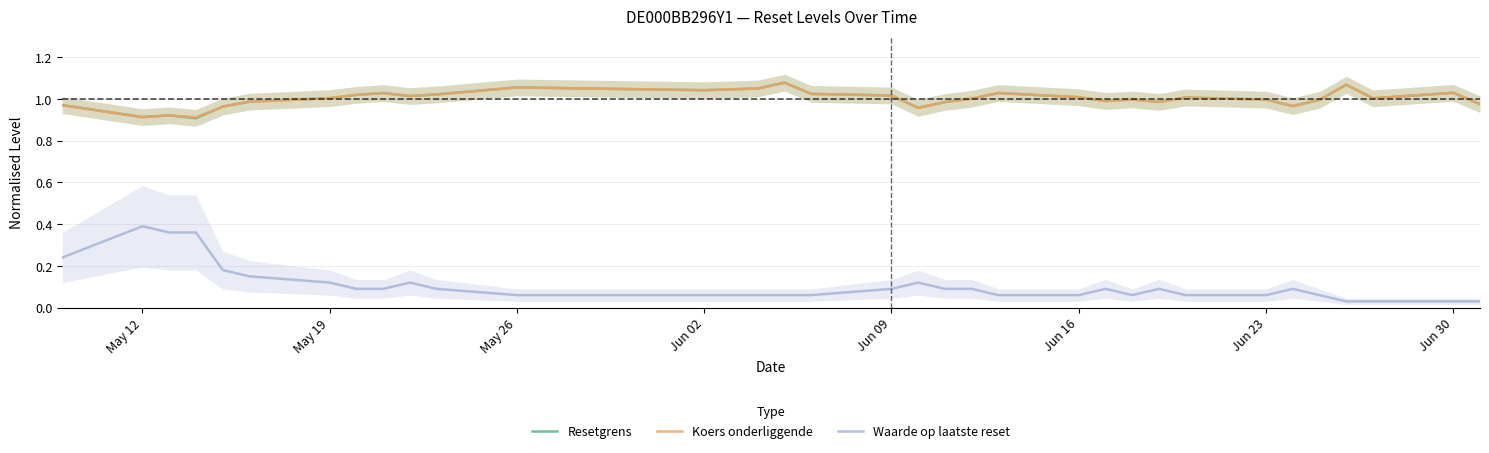

True or false: Resetgrens and Waarde op laatste reset intersect in this chart.

False